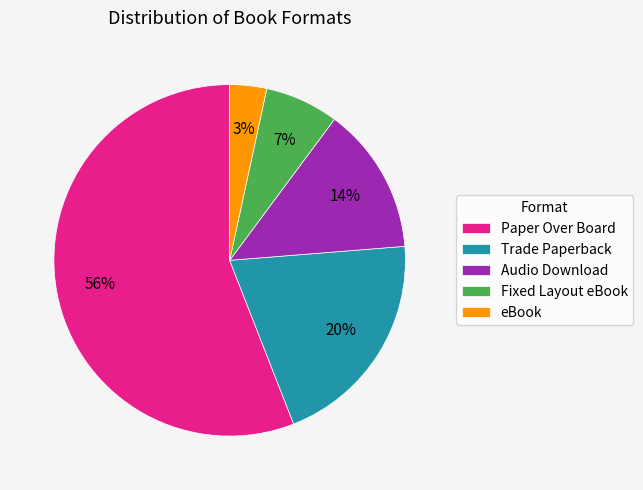

True or false: Fixed Layout eBook accounts for 1% of the total.

False